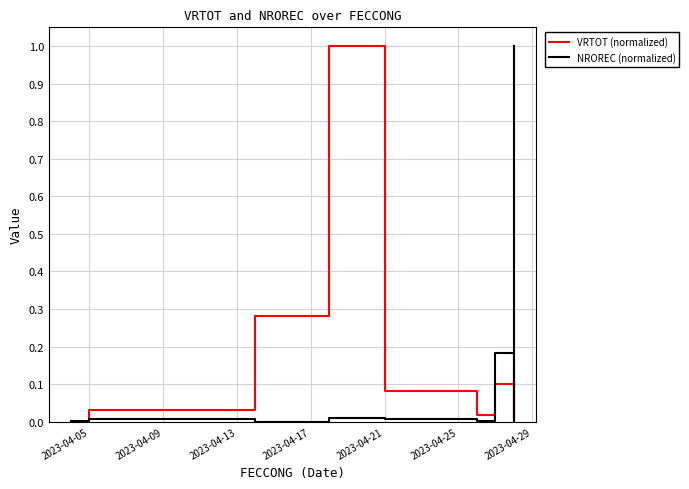

What is the label of the 1st point from the left?

2023-04-05